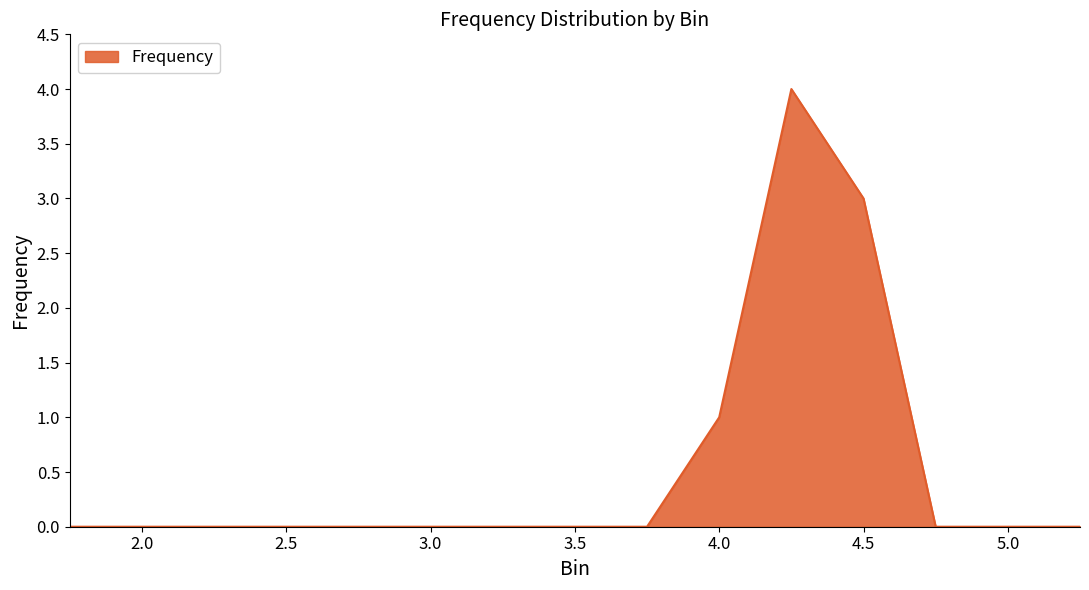

Reading left to right, transcribe all the data shown in this chart.

0	0	0	0	0	0	0	0	0	1	4	3	0	0	0